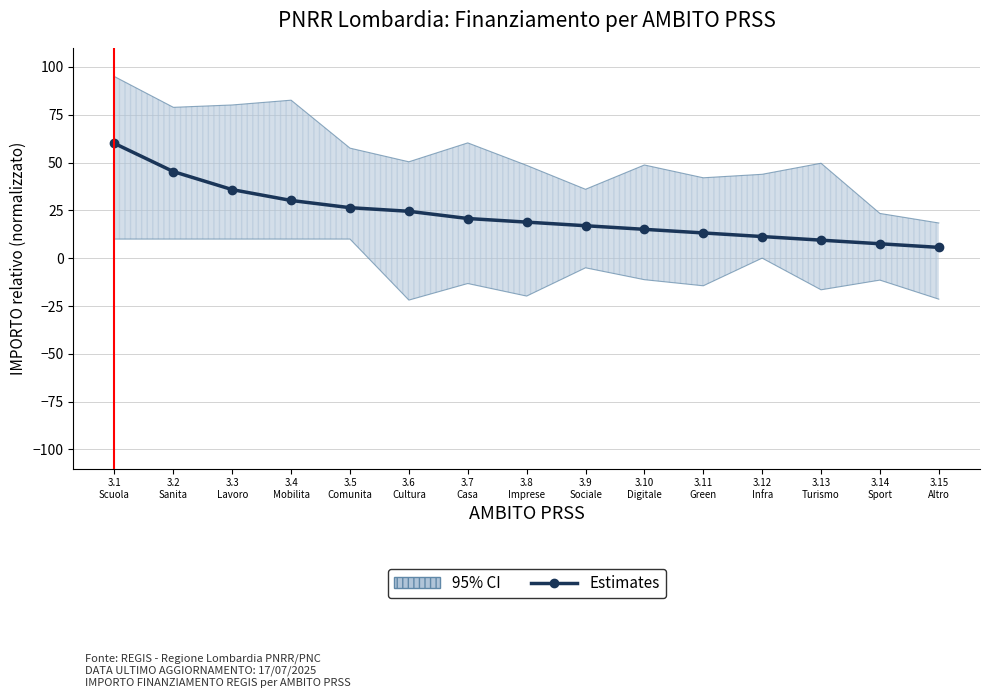

What position from the right is 3.7
Casa?

9